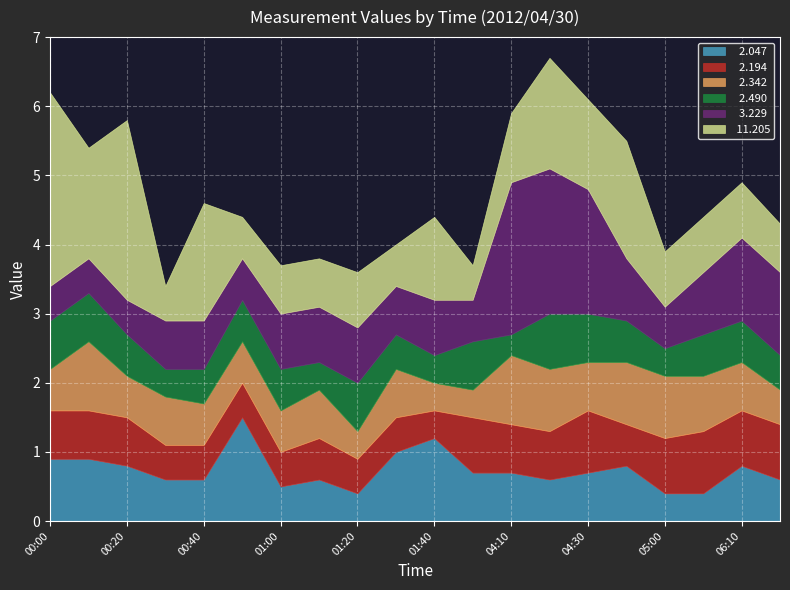

What value does the   3.229 series have at 05:10?

0.9